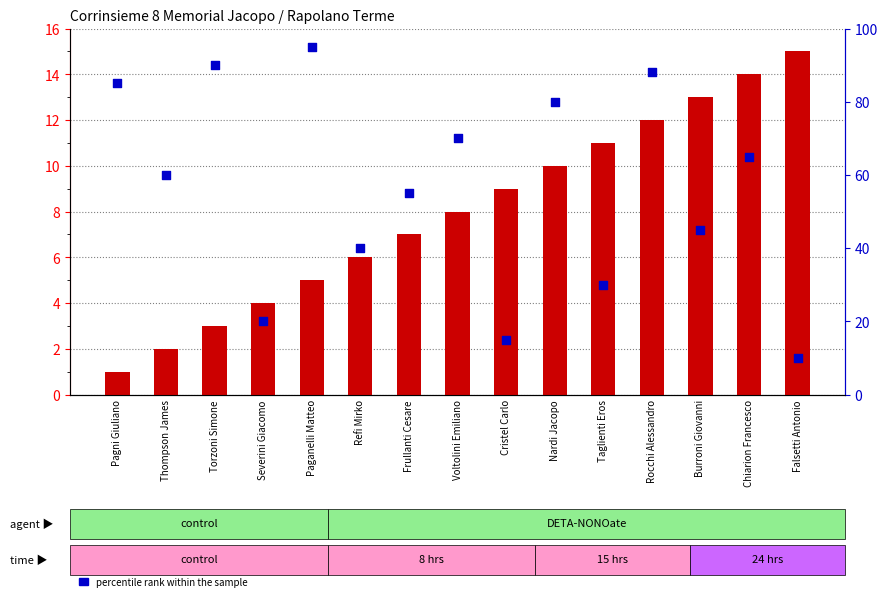

Which series has the largest Y range (max minus min)?

percentile rank within the sample